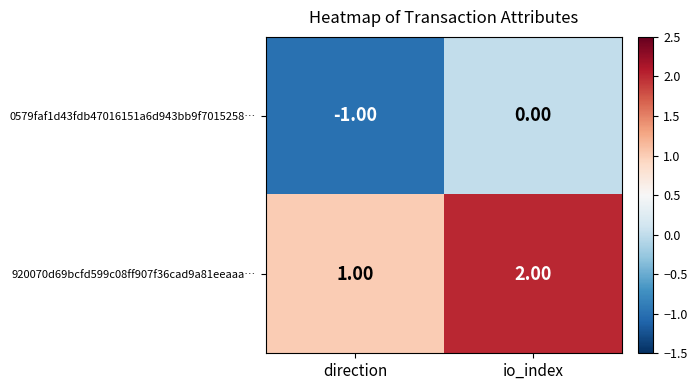

List the series in order of their peak value, lowest first.

0579faf1d43fdb47016151a6d943bb9f7015258…, 920070d69bcfd599c08ff907f36cad9a81eeaaa…